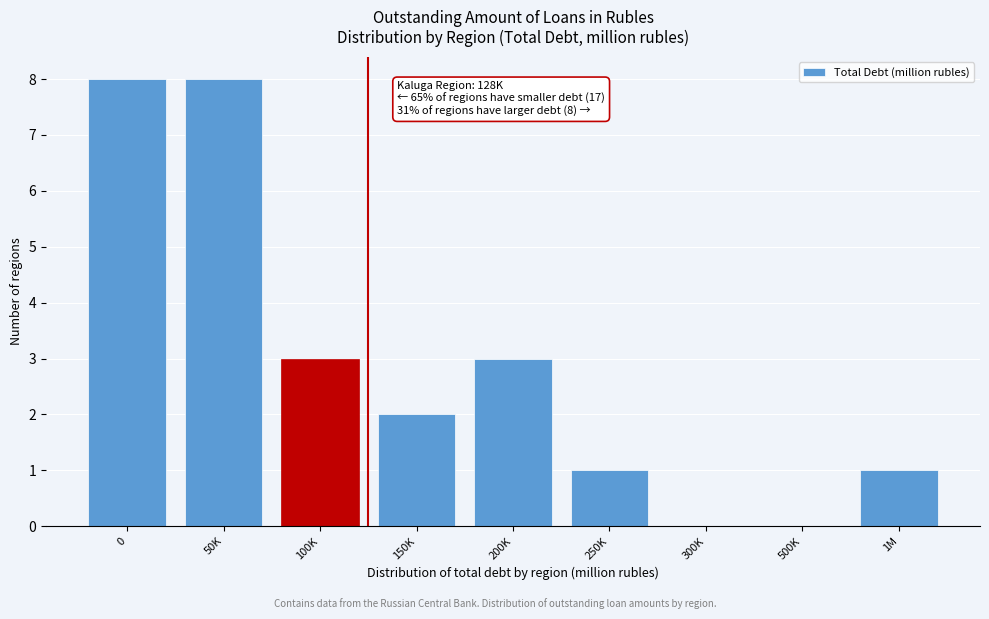

Reading left to right, extract all data points from this chart.

0=8	50K=8	100K=3	150K=2	200K=3	250K=1	300K=0	500K=0	1M=1